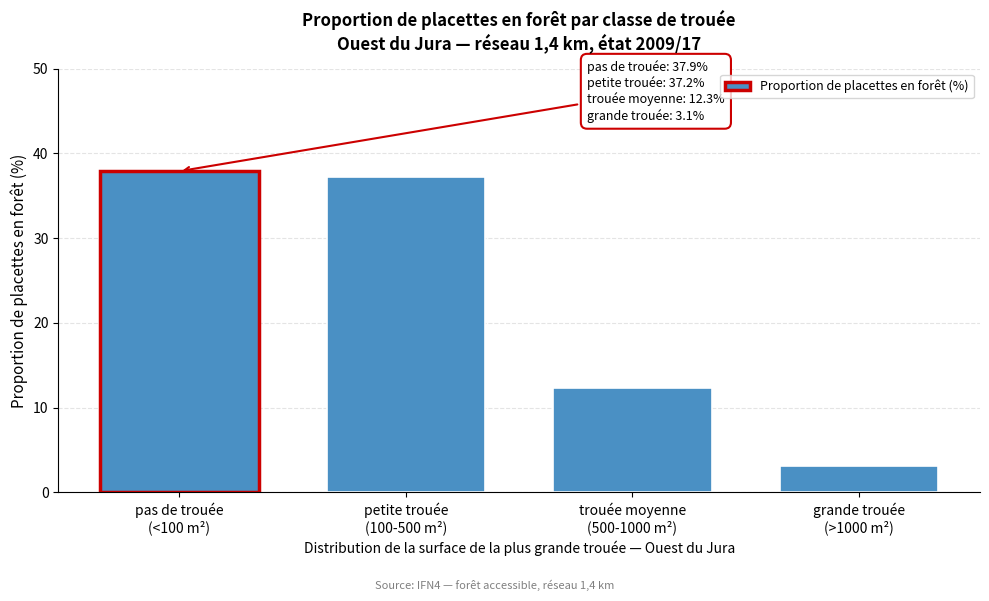

Reading right to left, extract all data points from this chart.

3.1	12.3	37.2	37.9